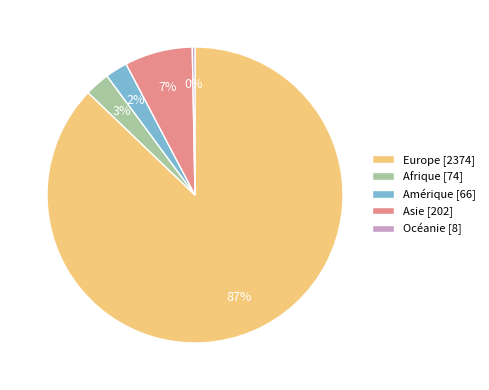

What is the ratio of the value at Asie to the value at Europe?

0.1